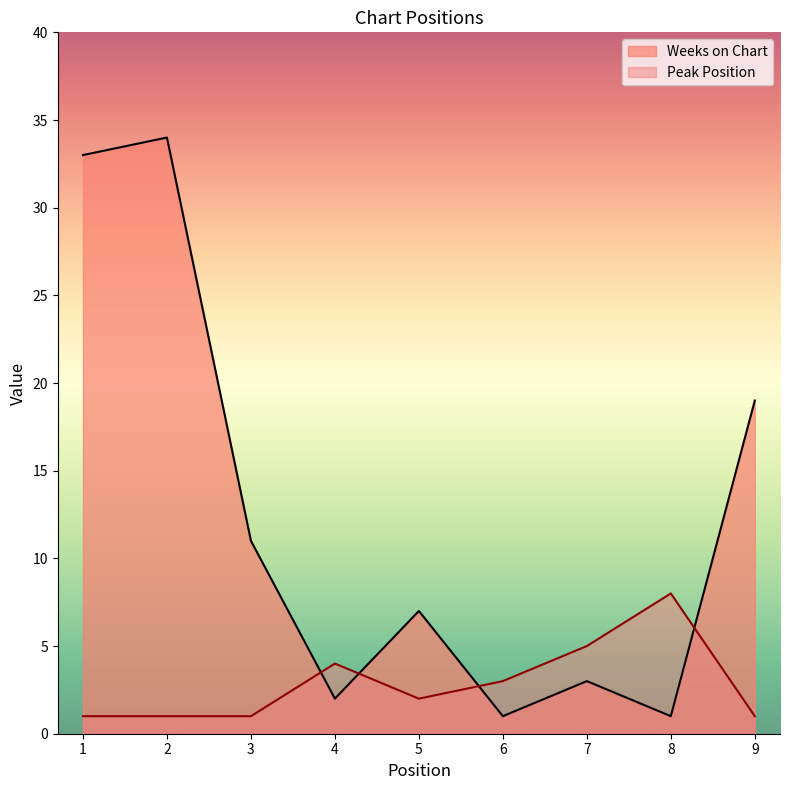

At which label does Weeks on Chart reach its minimum?

6